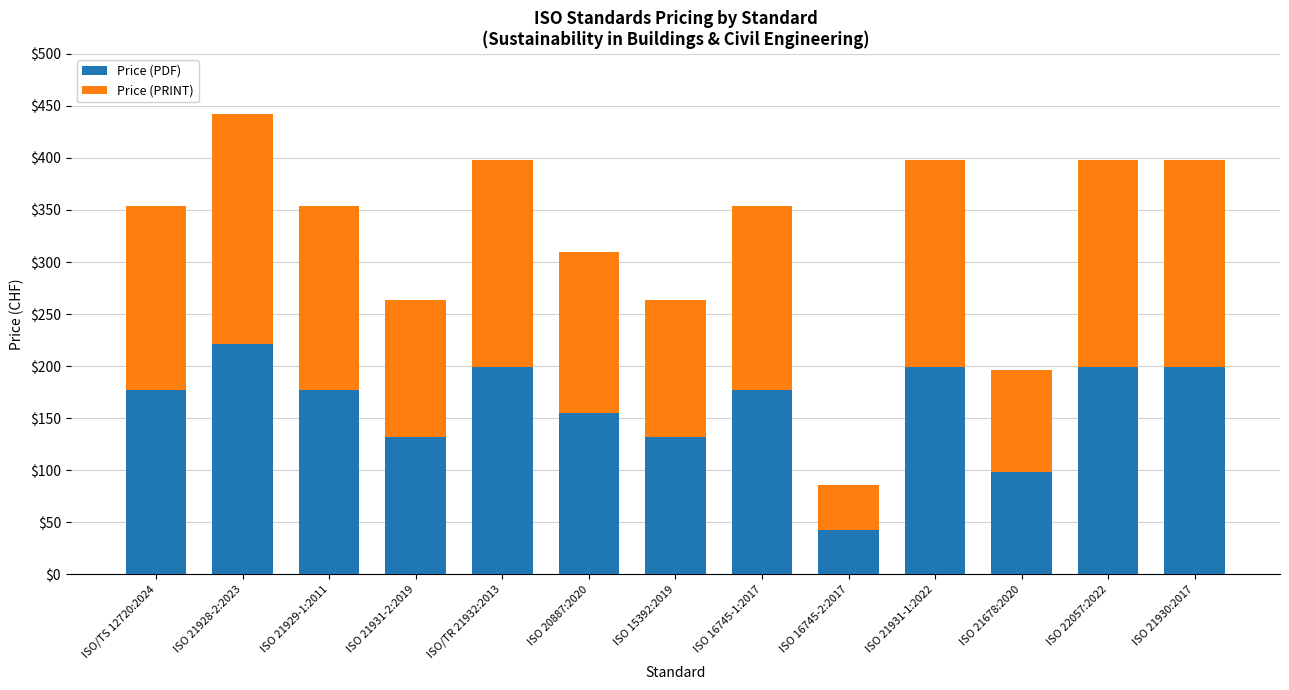

At which category is the sum across all series the highest?

ISO 21928-2:2023